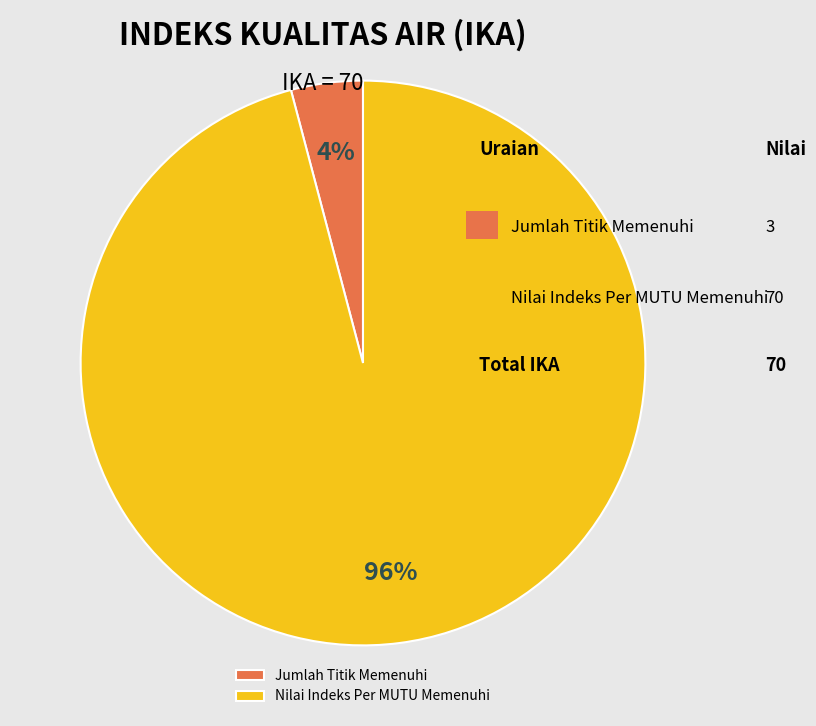

Is Nilai Indeks Per MUTU Memenuhi the majority of the pie?

Yes